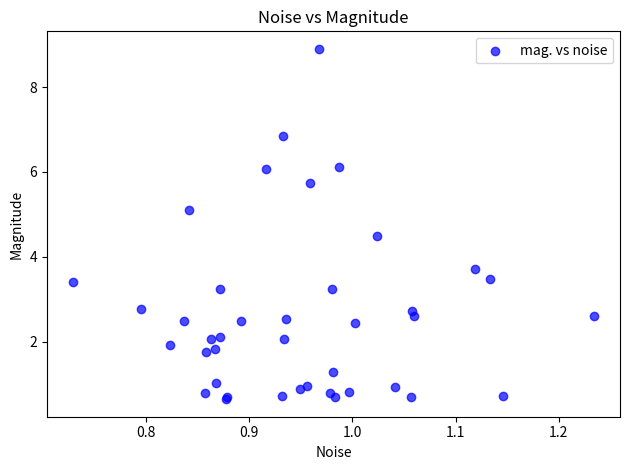

What Y value in the scatter plot is closest to 4?

3.7